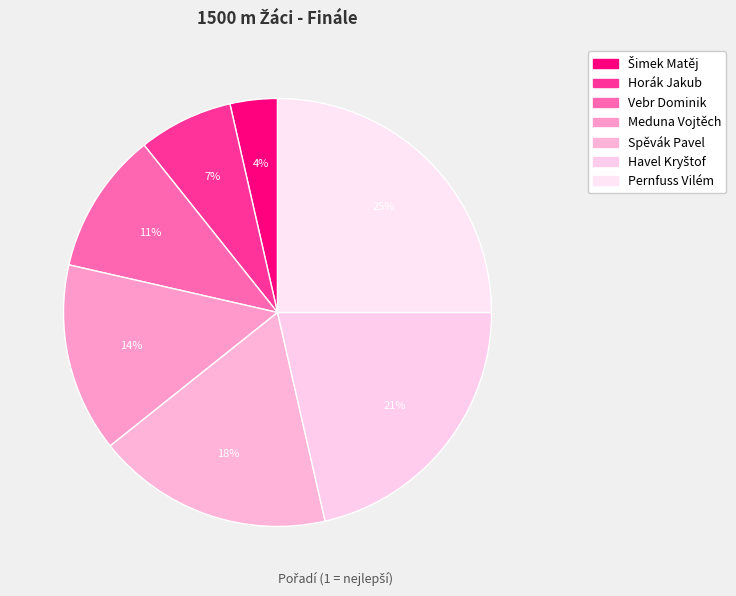

What is the total percentage of Pernfuss Vilém and Havel Kryštof?

46.4%